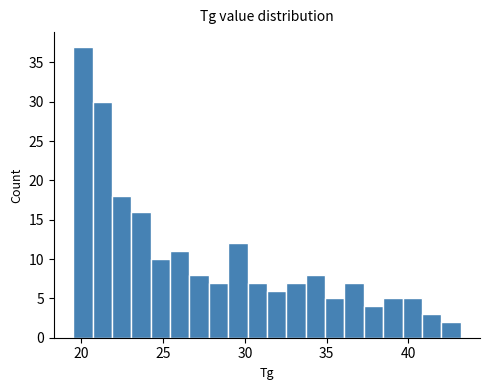

Around what value on the x-axis is the tallest bar? Give the approximate position of its centre, as read against the axis.

20.0